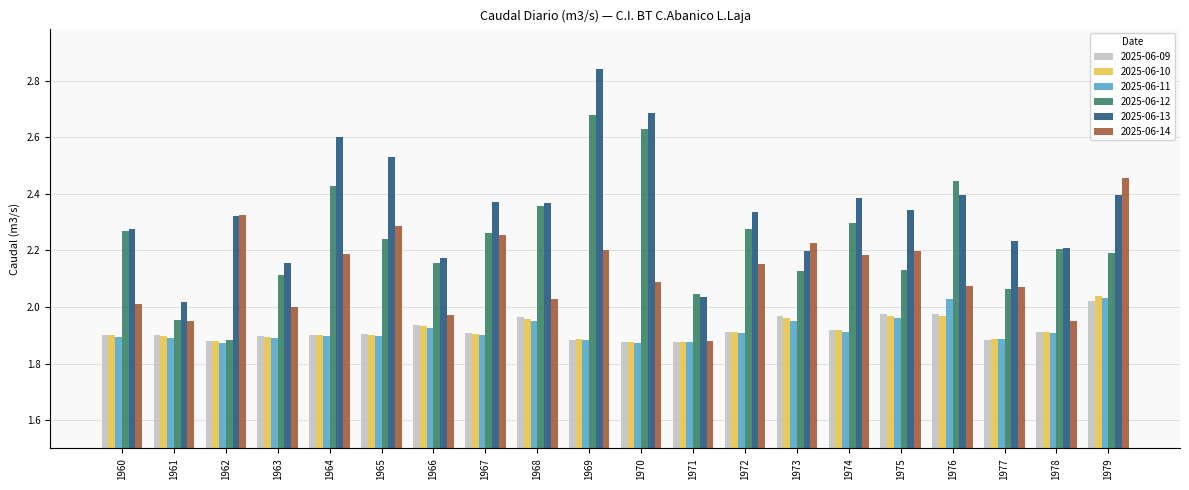

Which category has the highest value across all series?

1969